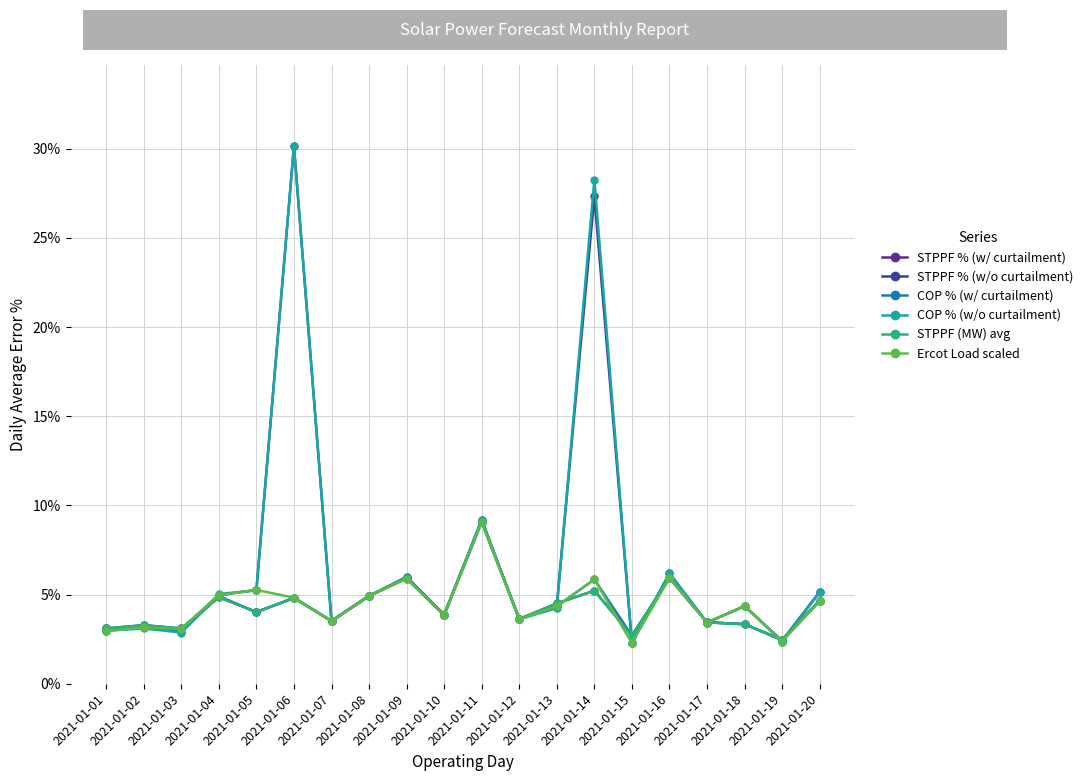

Which category has the lowest value in the COP % (w/o curtailment) series?

2021-01-15